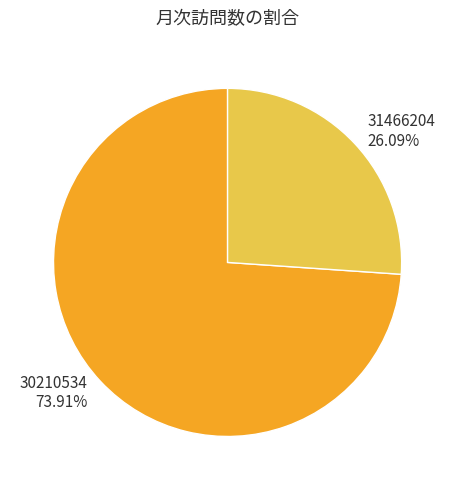

True or false: 30210534 accounts for 74% of the total.

True